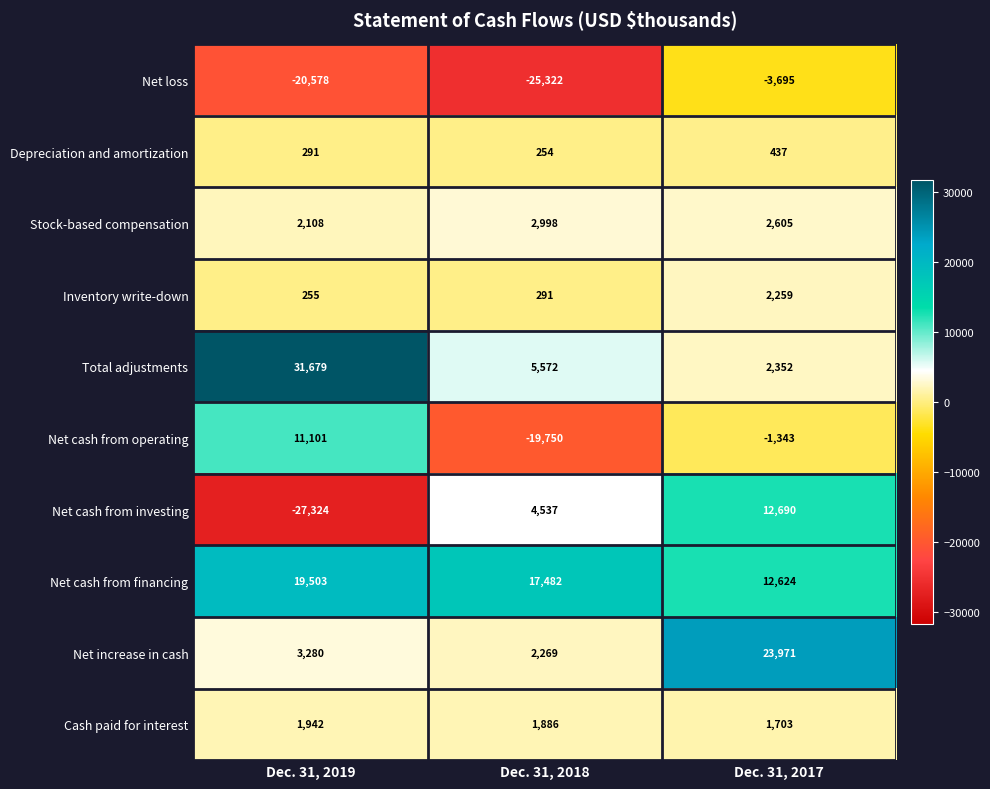

Reading right to left, extract all data points from this chart.

Net loss: -3695	-25322	-20578
Depreciation and amortization: 437	254	291
Stock-based compensation: 2605	2998	2108
Inventory write-down: 2259	291	255
Total adjustments: 2352	5572	31679
Net cash from operating: -1343	-19750	11101
Net cash from investing: 12690	4537	-27324
Net cash from financing: 12624	17482	19503
Net increase in cash: 23971	2269	3280
Cash paid for interest: 1703	1886	1942